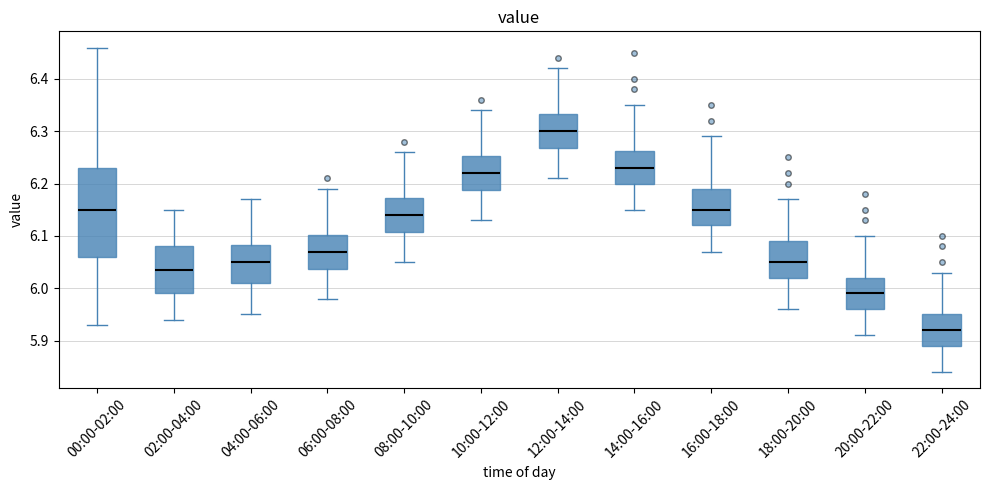

Reading left to right, read every box against the y-axis: the position of its median line, the range the box covers, and the ends of its whiskers. The values are not printed on the chart, so give them approximately, as read against the axis.

00:00-02:00: median 6.15, box 6.06 to 6.23, whiskers 5.93 to 6.46
02:00-04:00: median 6.04, box 5.99 to 6.08, whiskers 5.94 to 6.15
04:00-06:00: median 6.05, box 6.01 to 6.08, whiskers 5.95 to 6.17
06:00-08:00: median 6.07, box 6.04 to 6.10, whiskers 5.98 to 6.19
08:00-10:00: median 6.14, box 6.11 to 6.17, whiskers 6.05 to 6.26
10:00-12:00: median 6.22, box 6.19 to 6.25, whiskers 6.13 to 6.34
12:00-14:00: median 6.30, box 6.27 to 6.33, whiskers 6.21 to 6.42
14:00-16:00: median 6.23, box 6.20 to 6.26, whiskers 6.15 to 6.35
16:00-18:00: median 6.15, box 6.12 to 6.19, whiskers 6.07 to 6.29
18:00-20:00: median 6.05, box 6.02 to 6.09, whiskers 5.96 to 6.17
20:00-22:00: median 5.99, box 5.96 to 6.02, whiskers 5.91 to 6.10
22:00-24:00: median 5.92, box 5.89 to 5.95, whiskers 5.84 to 6.03